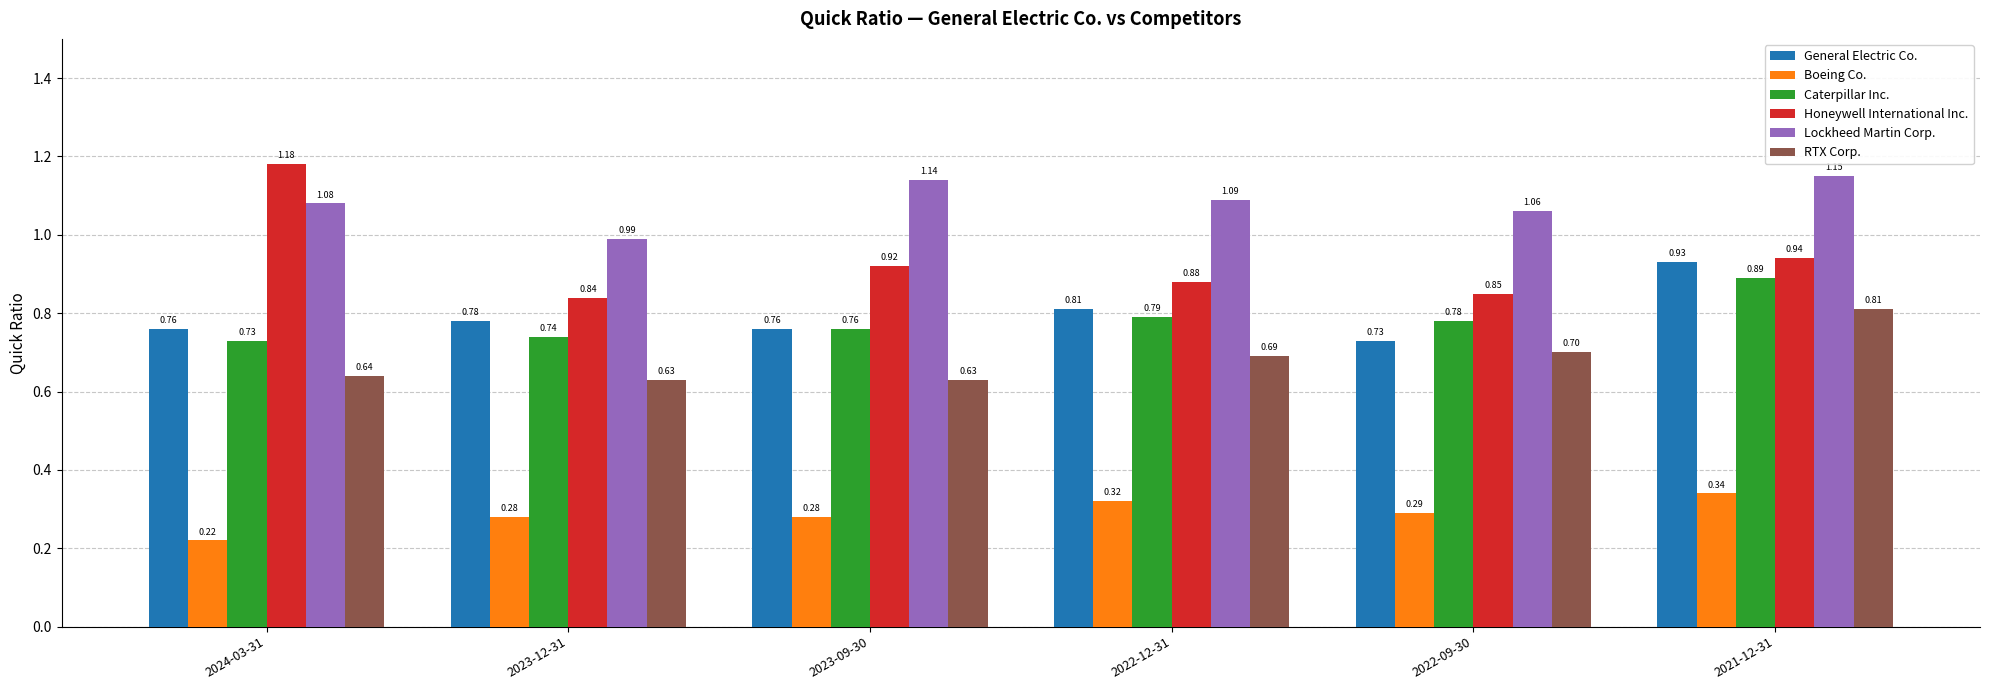

Is the value of Honeywell International Inc. at 2023-12-31 greater than the value of Caterpillar Inc. at 2022-12-31?

Yes